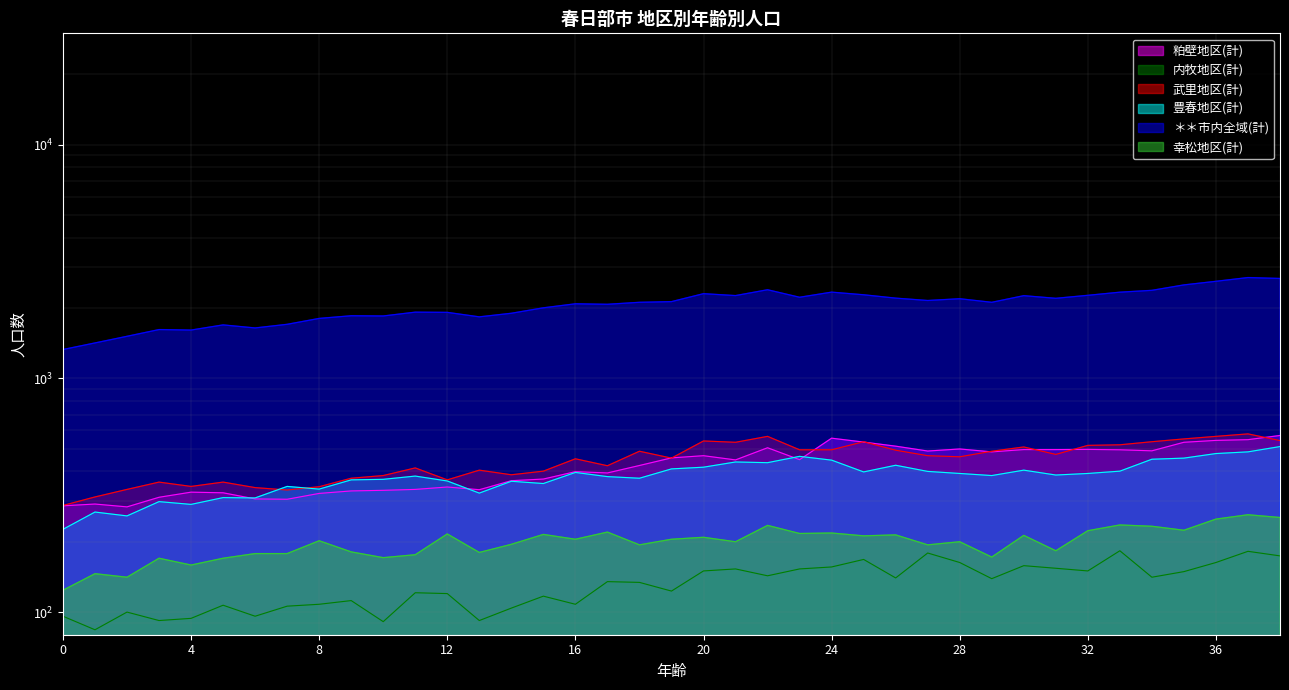

True or false: 豊春地区(計) and 内牧地区(計) intersect in this chart.

False